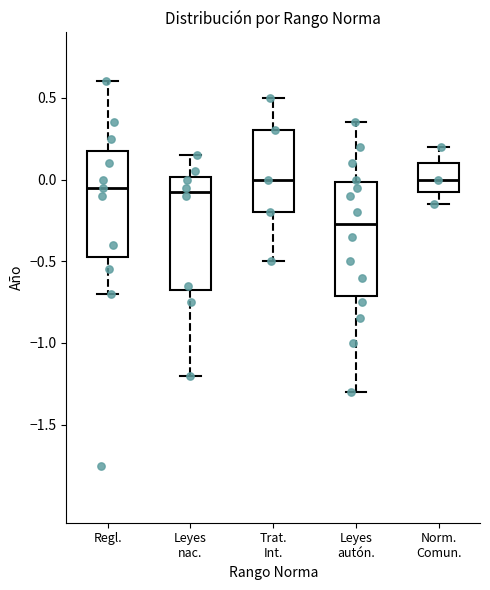

Reading left to right, read every box against the y-axis: the position of its median line, the range the box covers, and the ends of its whiskers. The values are not printed on the chart, so give them approximately, as read against the axis.

Regl.: median -0.05, box -0.45 to 0.20, whiskers -0.70 to 0.60
Leyes nac.: median -0.05, box -0.65 to 0.00, whiskers -1.20 to 0.15
Trat. Int.: median 0.00, box -0.20 to 0.30, whiskers -0.50 to 0.50
Leyes autón.: median -0.25, box -0.70 to 0.00, whiskers -1.30 to 0.35
Norm. Comun.: median 0.00, box -0.05 to 0.10, whiskers -0.15 to 0.20